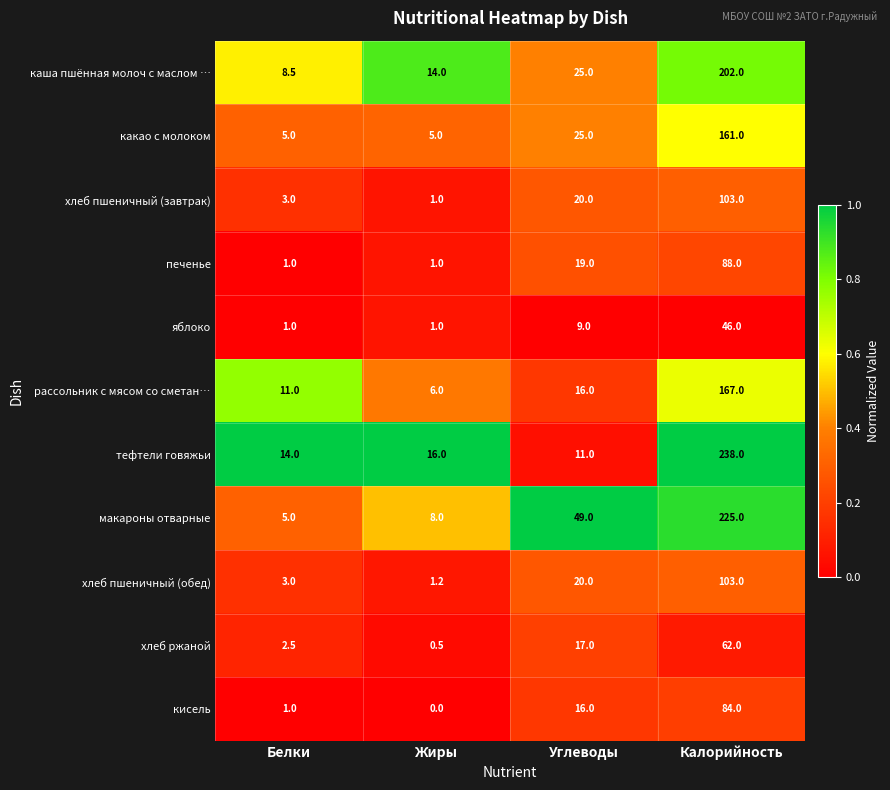

At which label is хлеб пшеничный (обед) closest to 52?

Углеводы